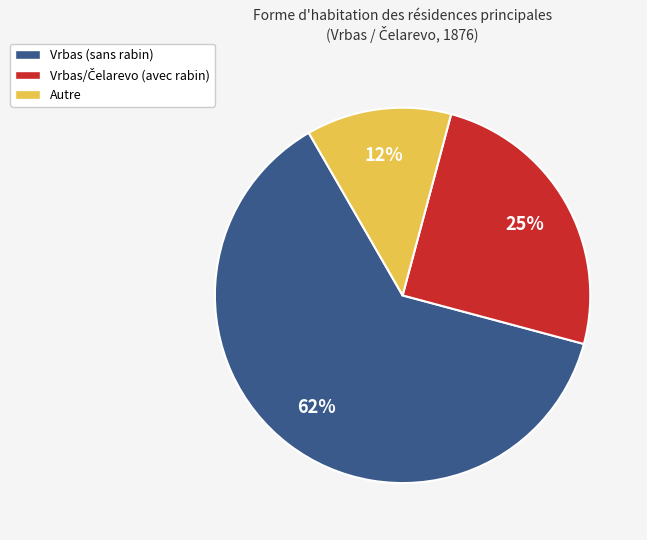

To the nearest percent, what is the average slice percentage?

33%